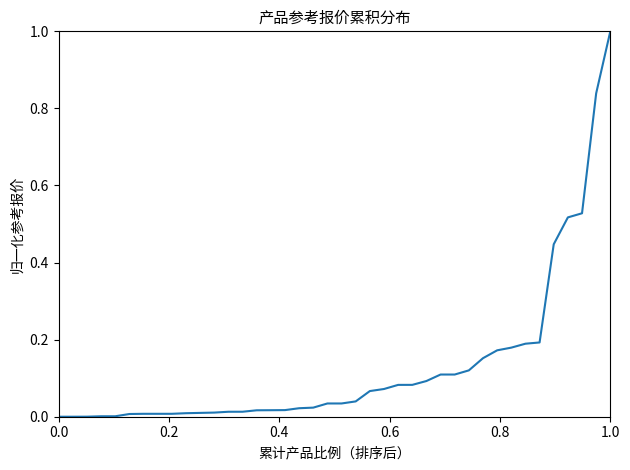

What is the difference between the maximum and minimum values?

1.0